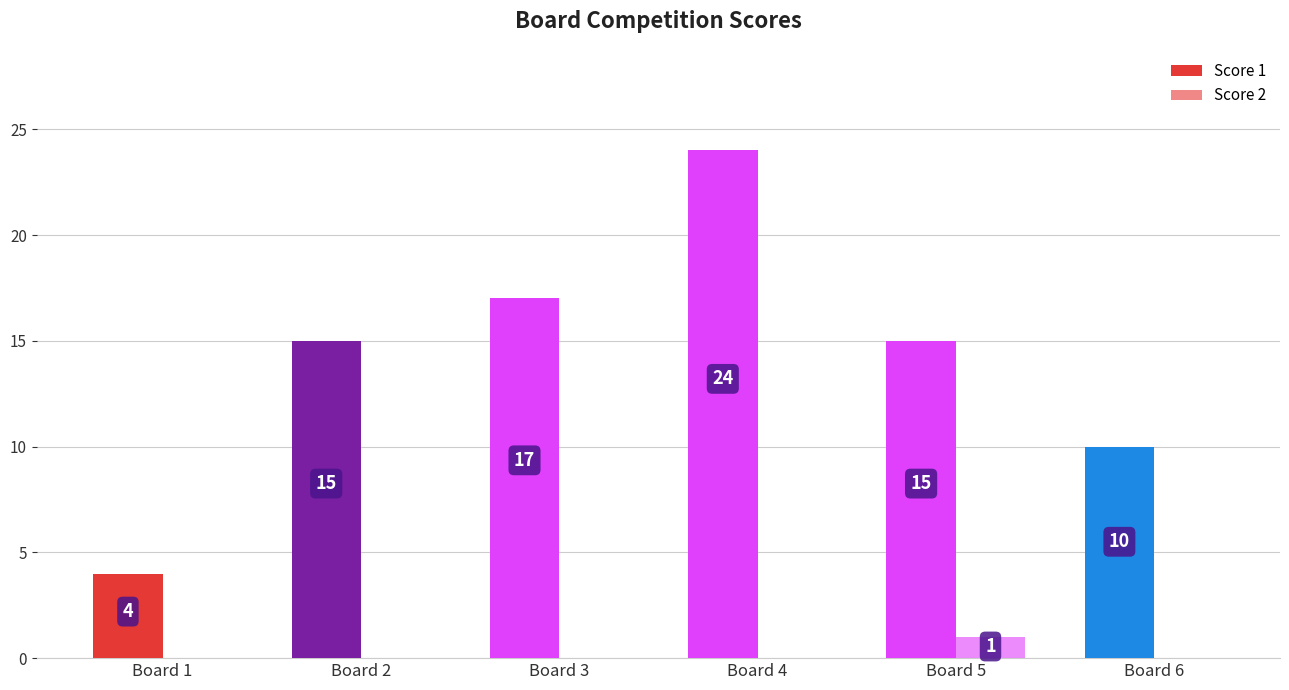

Does the chart contain stacked bars?

No